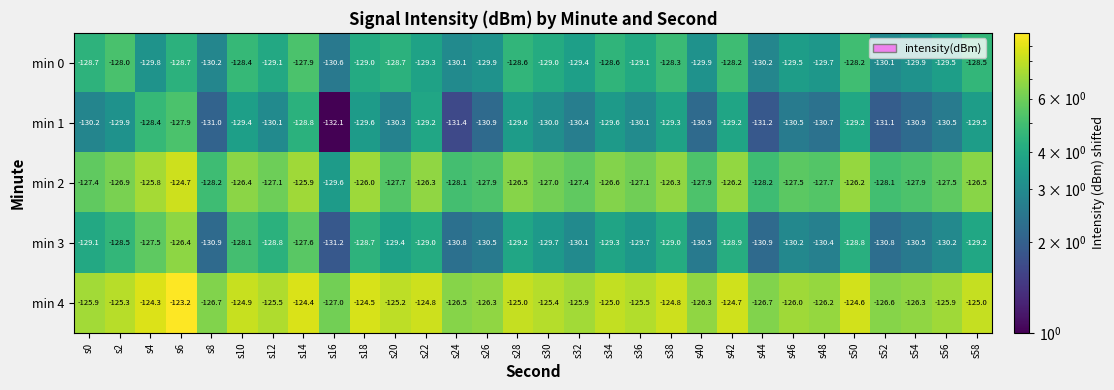

True or false: min 4 has a value of -31.0 at s22.

False